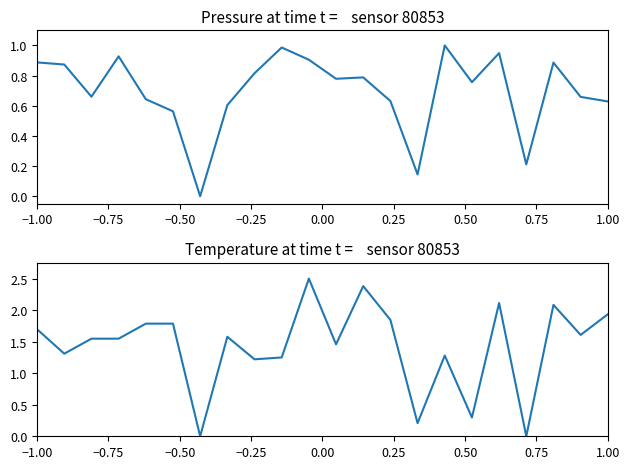

What is the label of the 22nd point from the right?

−1.00